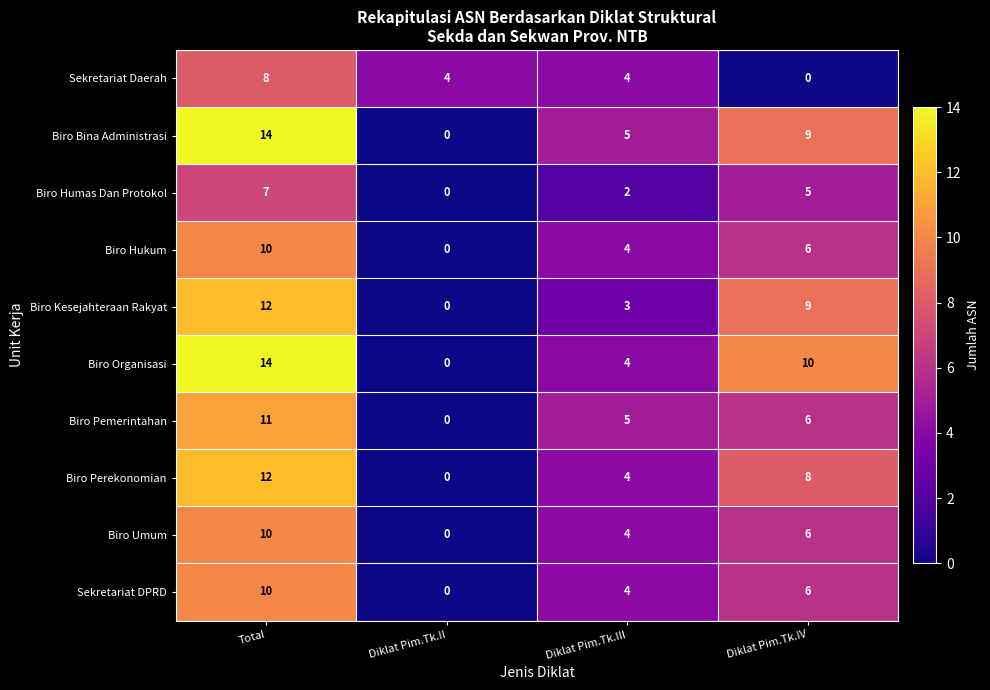

The Biro Hukum series shows -5 at Diklat Pim.Tk.II. True or false?

False